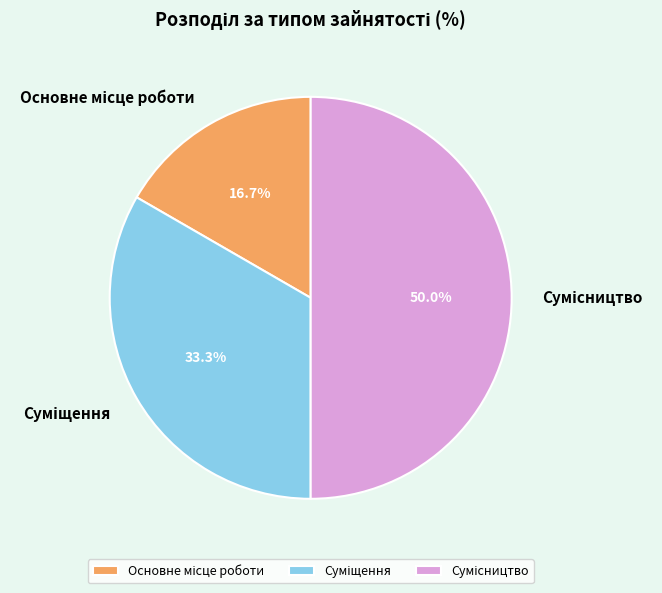

How many segments does this pie chart have?

3